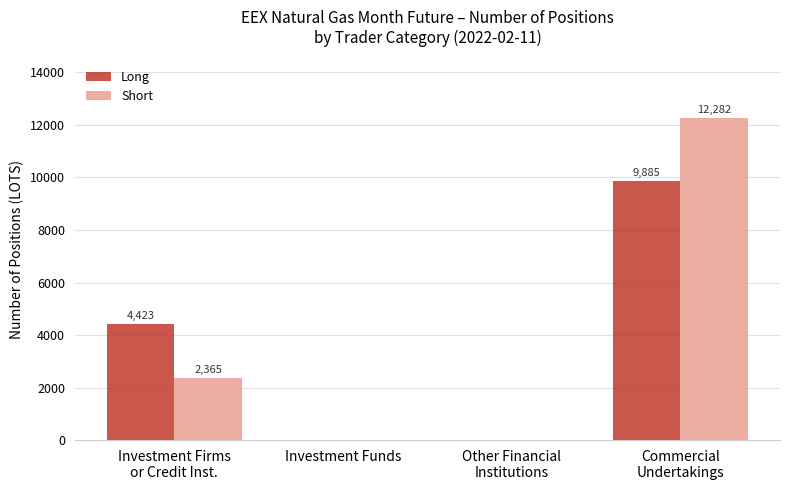

The Short series shows 0.0 at Investment Funds. True or false?

True